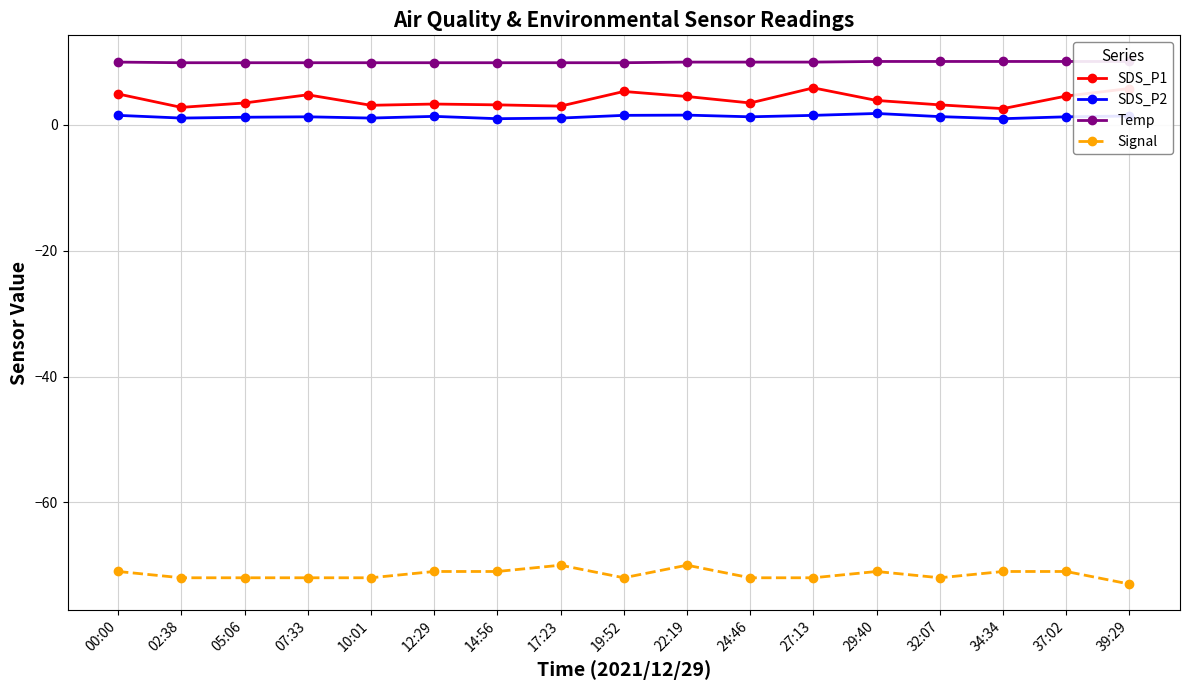

Between 10:01 and 37:02, which series saw the biggest shift?

SDS_P1